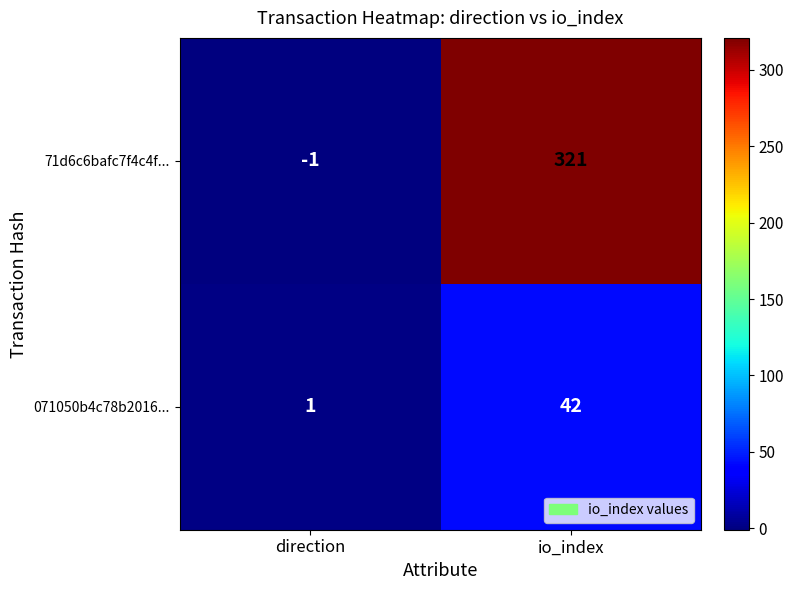

Is it true that 71d6c6bafc7f4c4f... equals 441 at io_index?

False